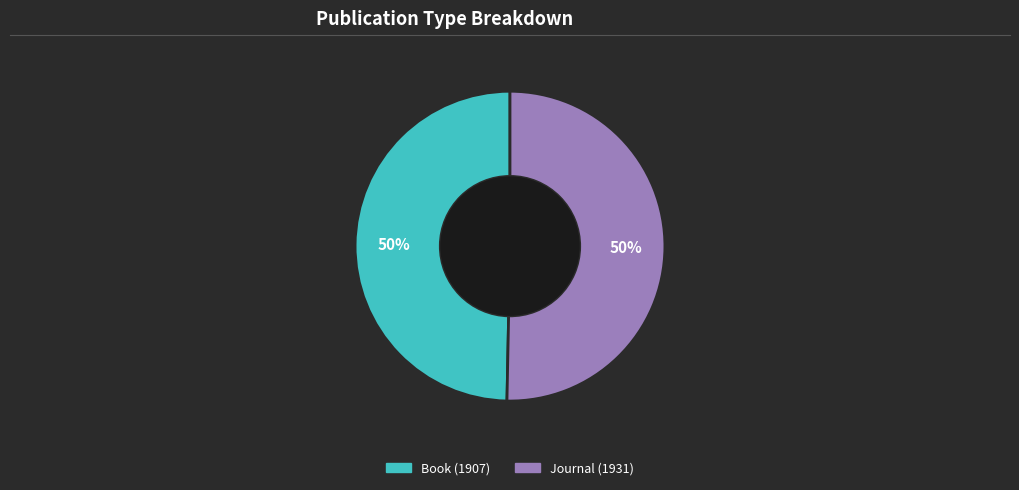

The Book (1907) slice represents 50% of the pie. True or false?

True